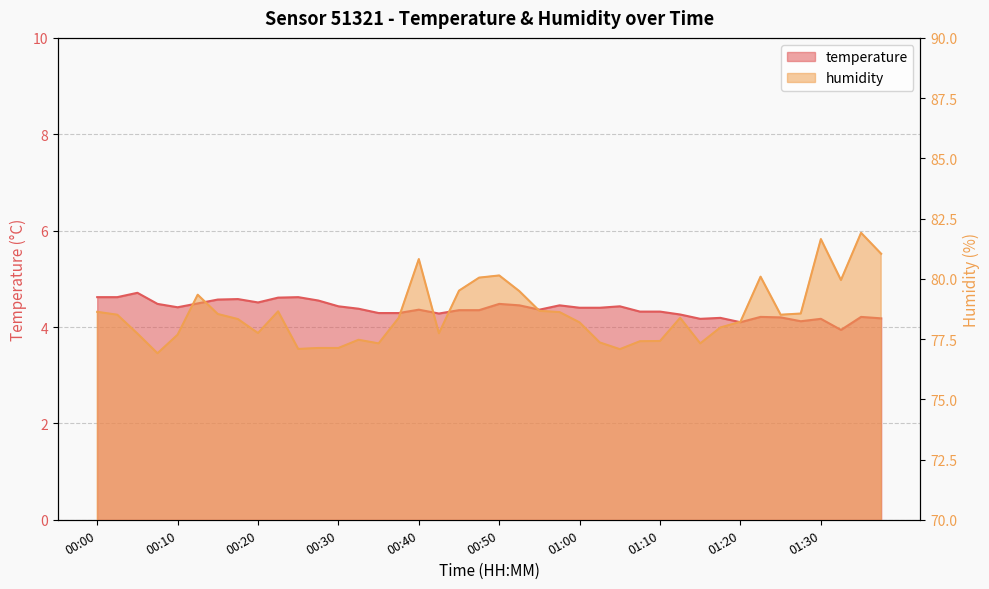

At which label does temperature first exceed 4?

00:00